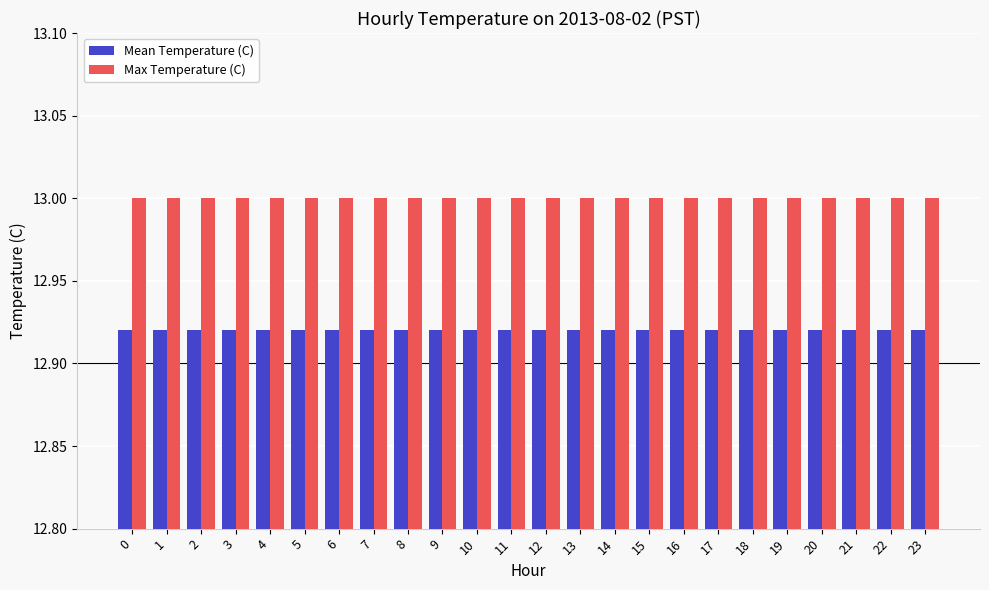

At how many categories does at least one series exceed 12?

24